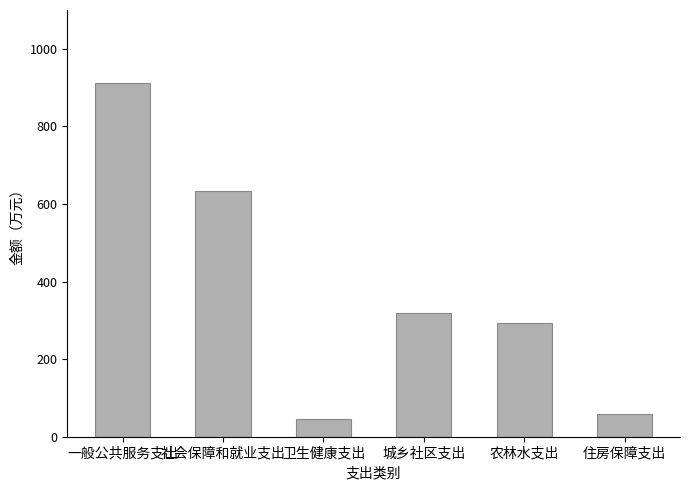

List the labels in order of value, smallest first.

卫生健康支出, 住房保障支出, 农林水支出, 城乡社区支出, 社会保障和就业支出, 一般公共服务支出